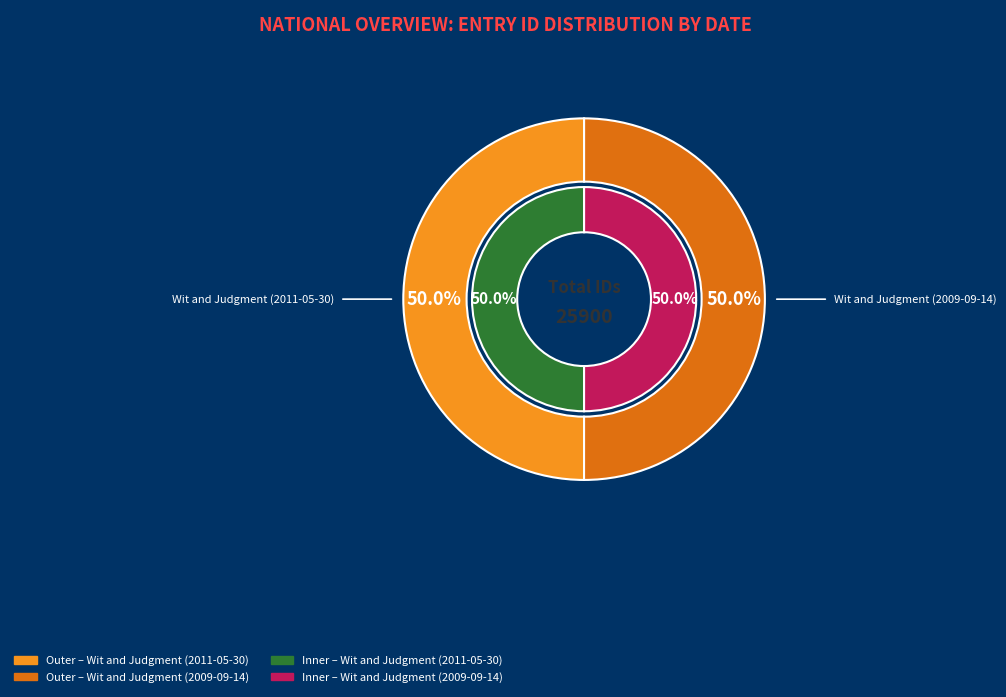

Is it true that Wit and Judgment (2009-09-14) is 50% of the pie?

True